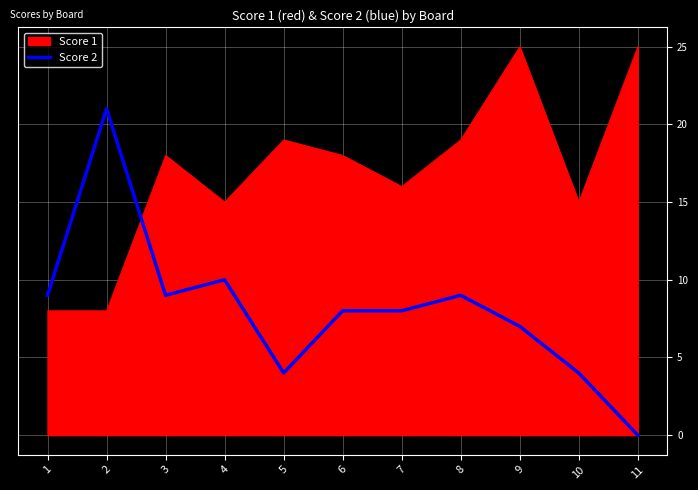

Is it true that Score 2 equals 2 at 6?

False